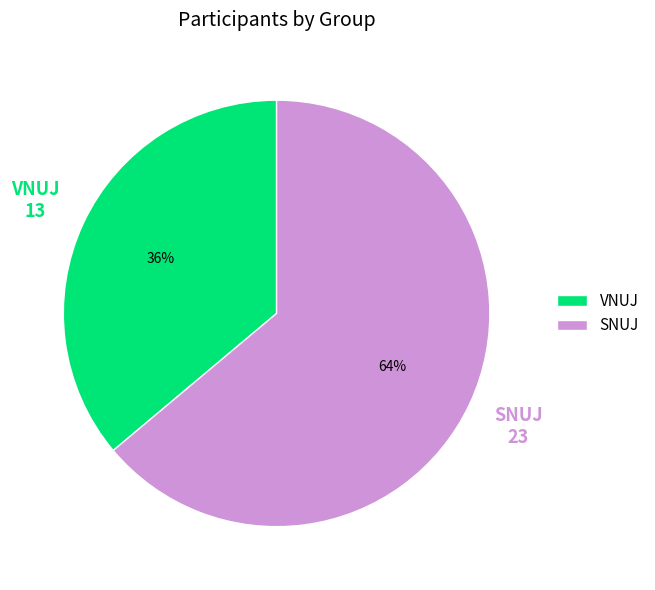

To the nearest percent, what is the average slice percentage?

50%